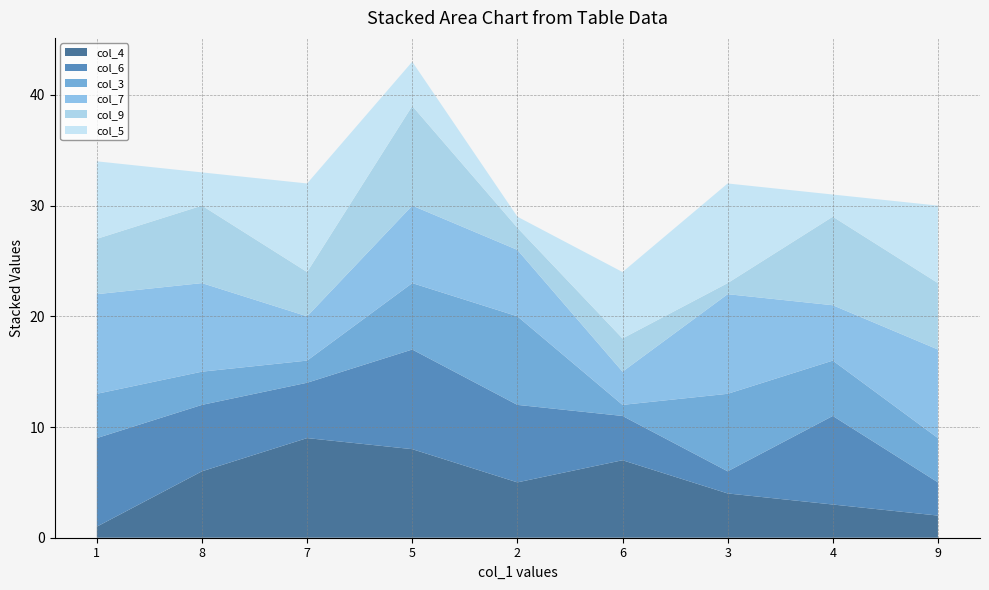

Is it true that col_4 equals 7 at 6?

True